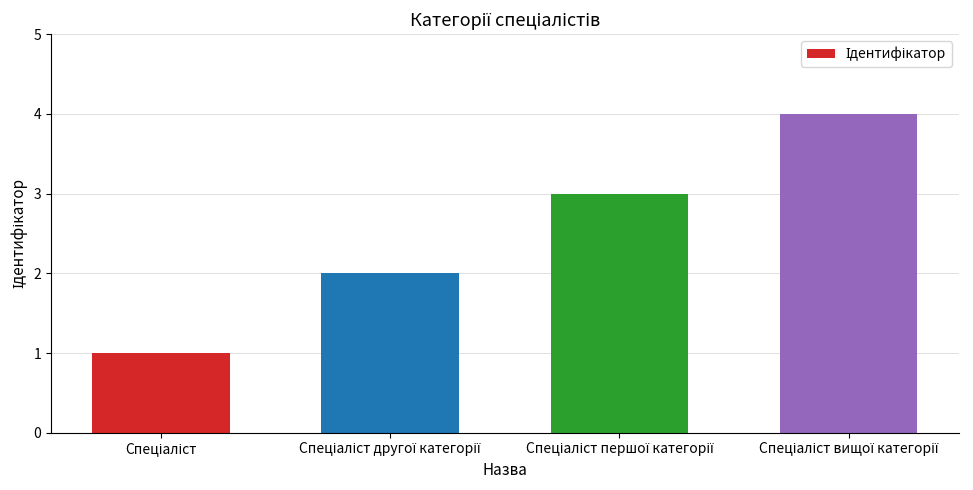

Does the chart contain stacked bars?

No